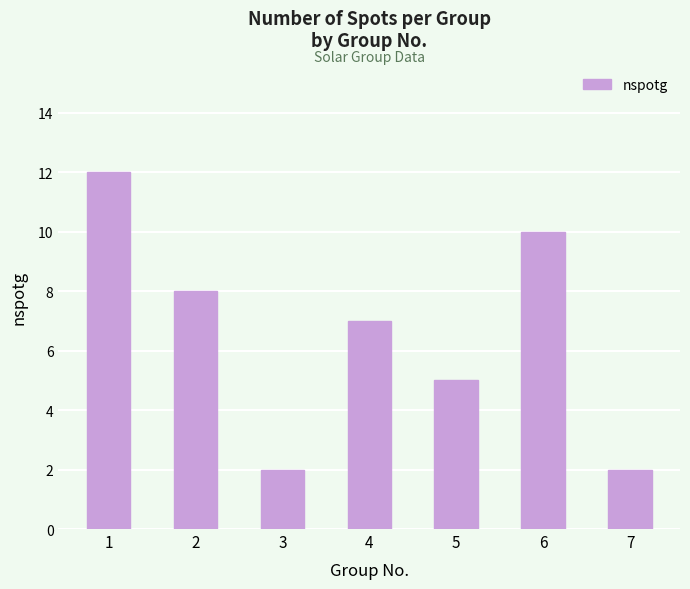

What is the difference between the maximum and minimum values?

10